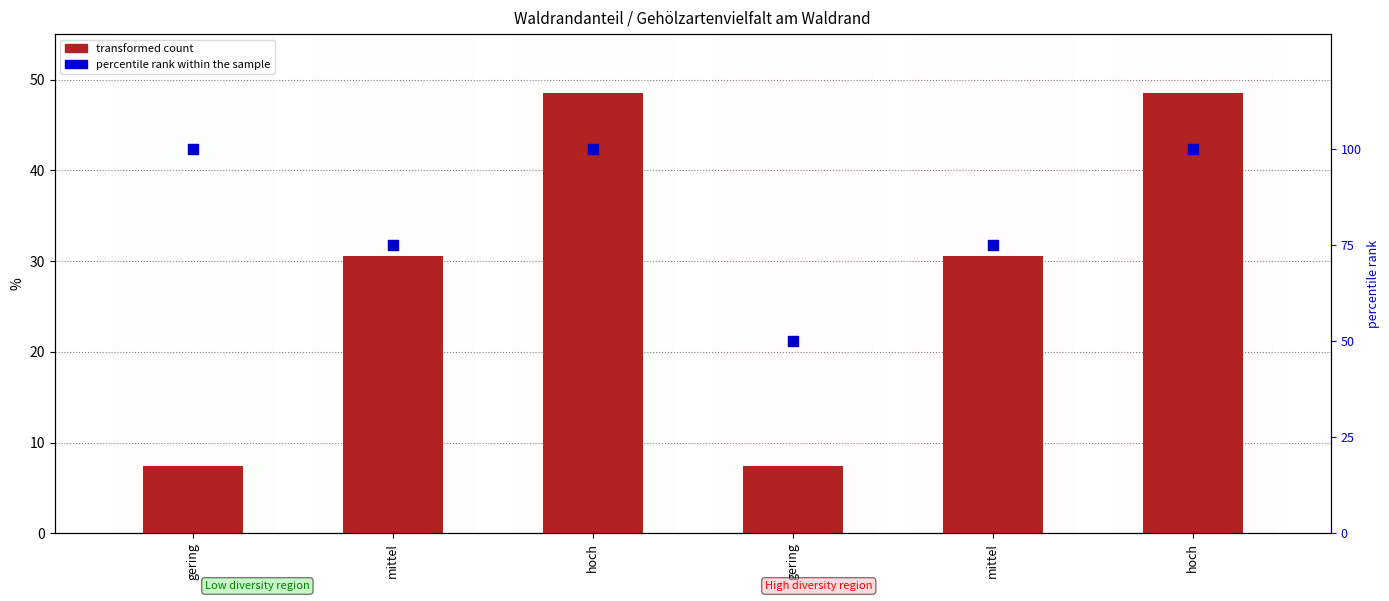

Is the value of percentile rank within the sample at gering greater than the value of Jura + Mittelland at gering?

Yes